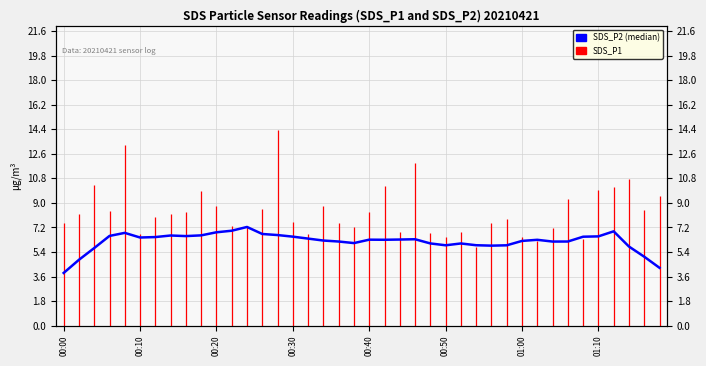

What is the difference between the values at 30 and 31?

0.1